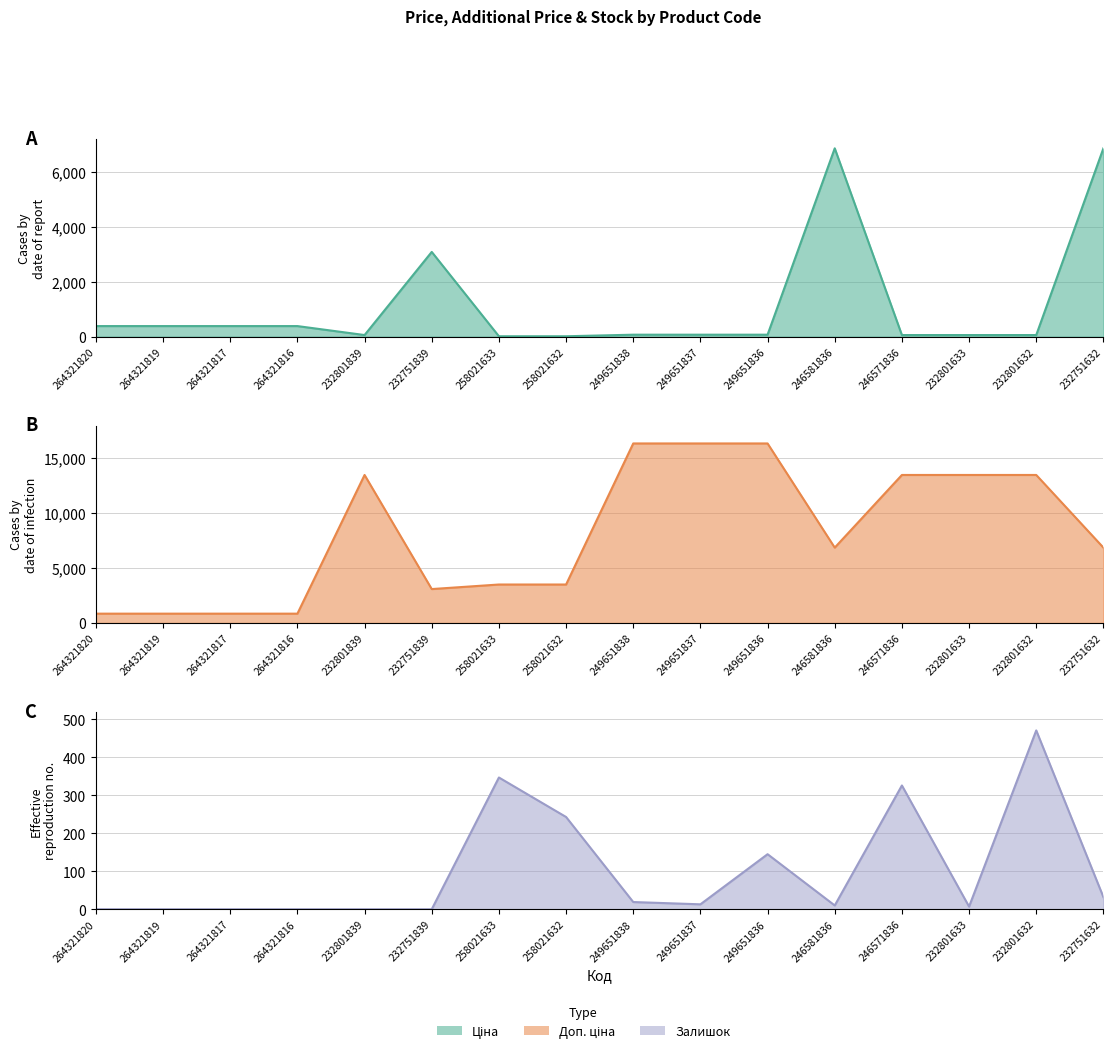

The value of Доп. ціна at 249651838 is 22736.8. True or false?

False